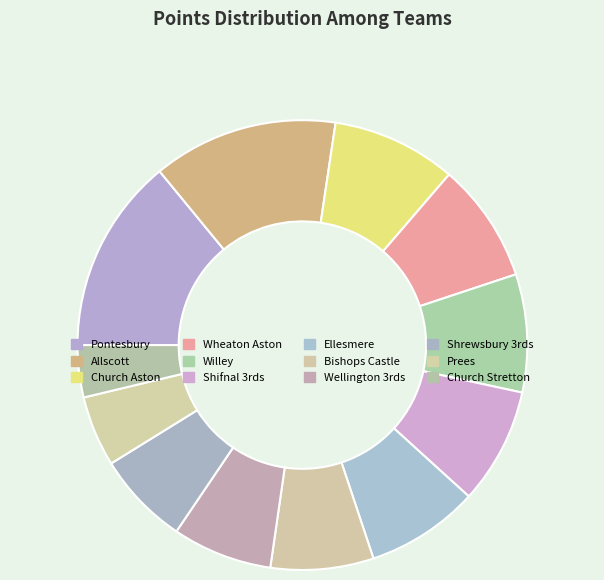

To the nearest percent, what is the difference between the Allscott and Wellington 3rds slice percentages?

6%